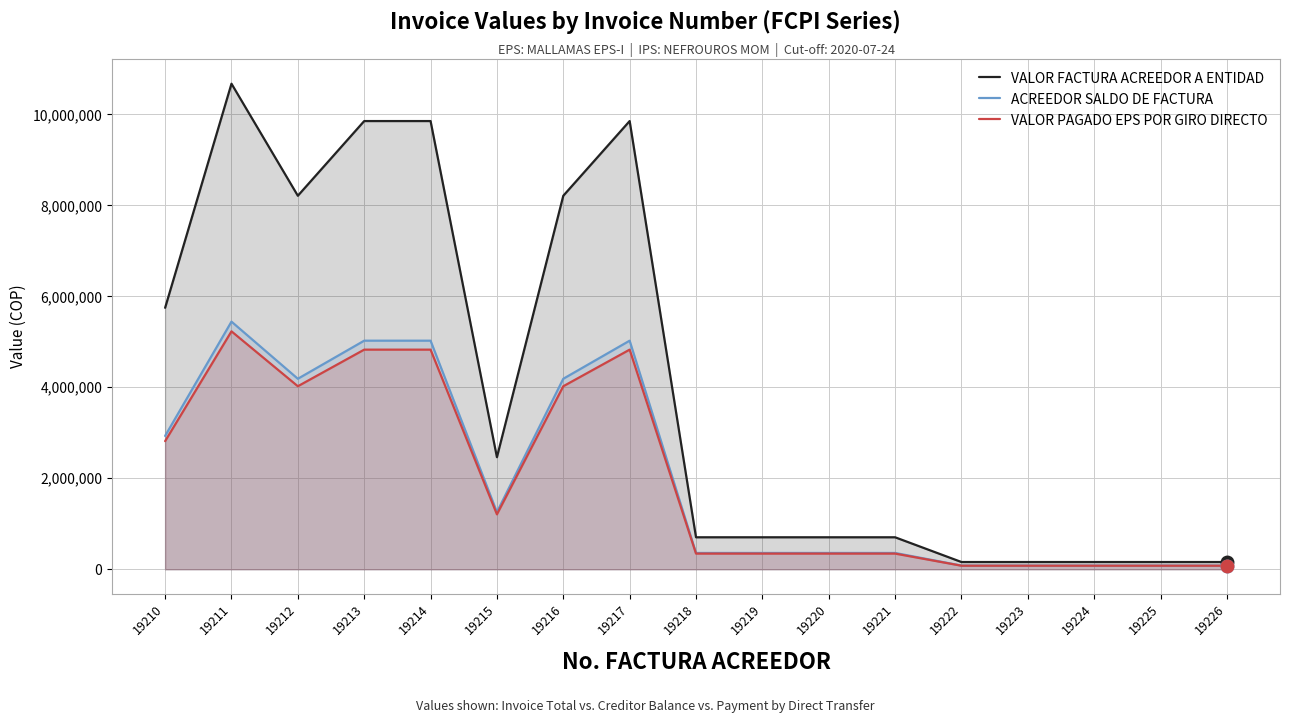

What is the maximum value shown in the chart?

10673000.0